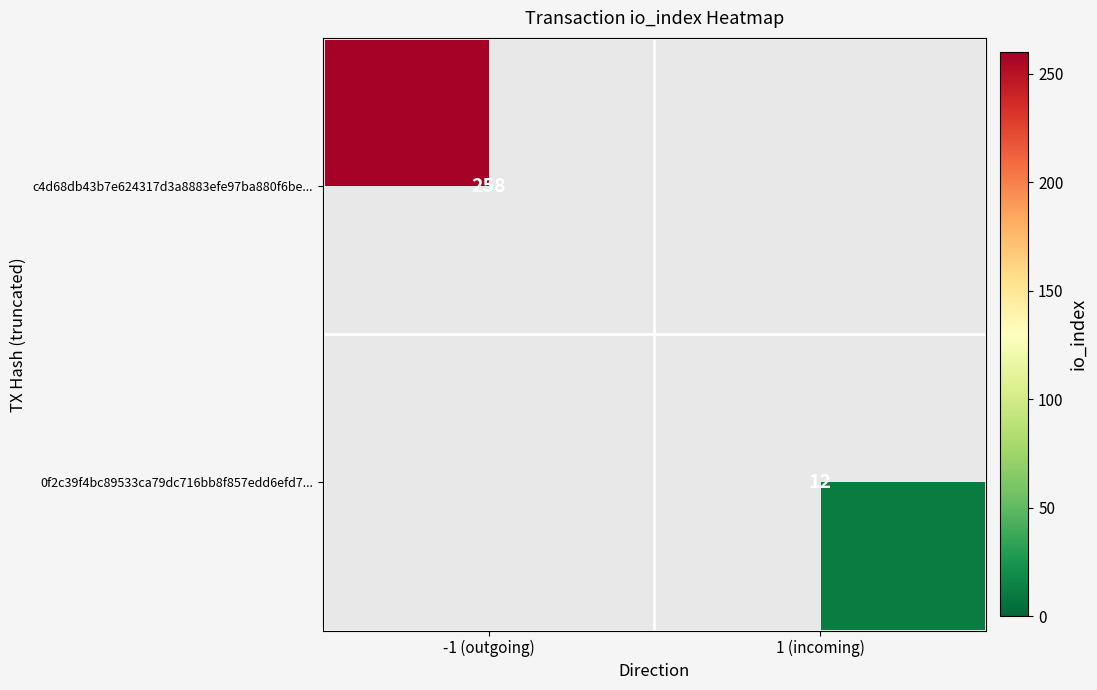

Count the 0f2c39f4bc89533ca79dc716bb8f857edd6efd7... values in the range 0 to 12.

2